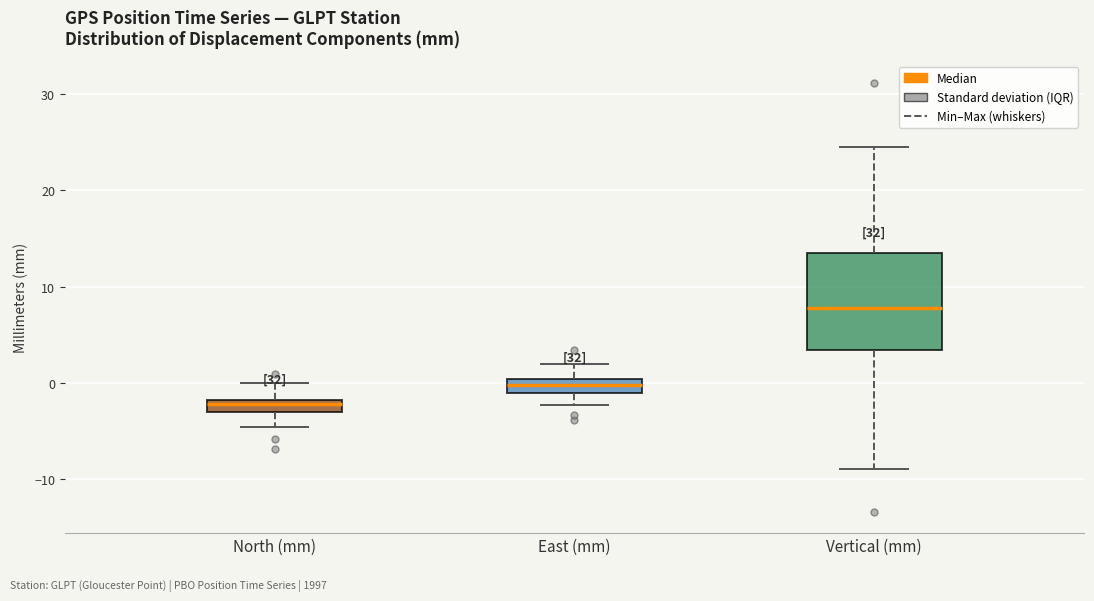

Comparing the boxes themselves (not the whiskers), which one is the tallest?

Vertical (mm)